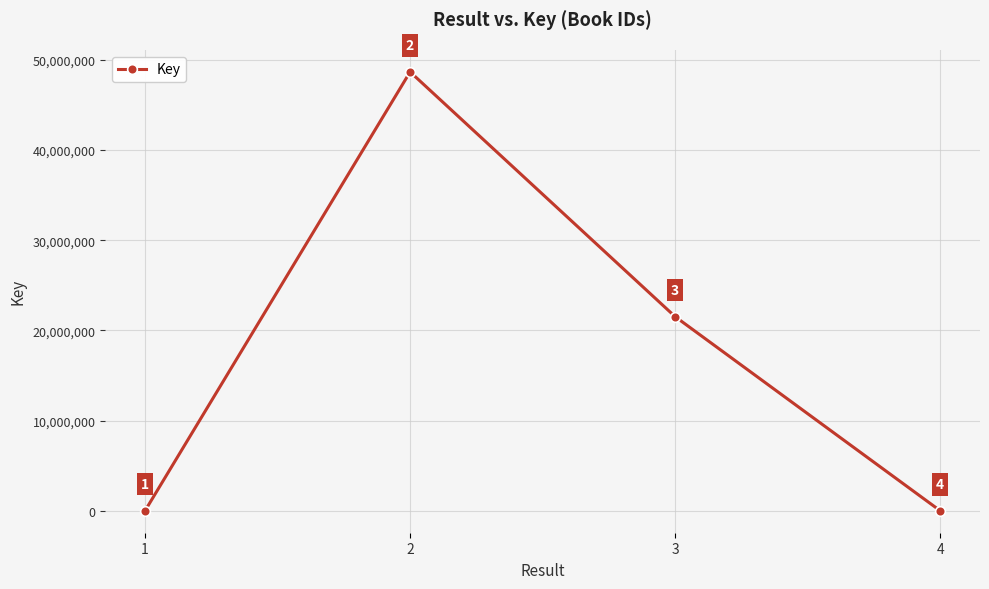

The chart shows a value of 21518768 at 3. True or false?

True